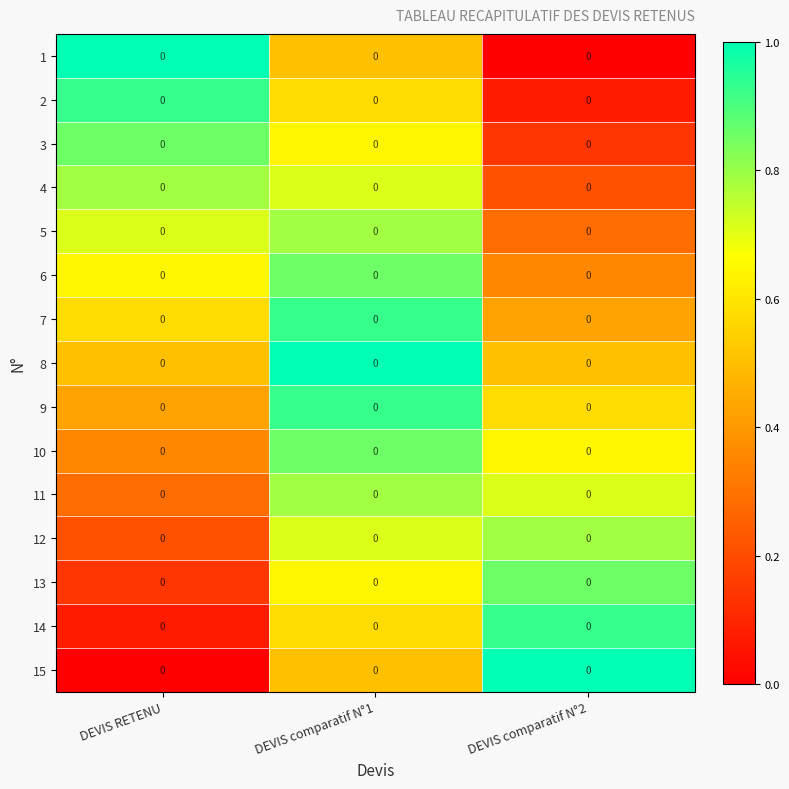

What is the sum of all 10 values?

1.9